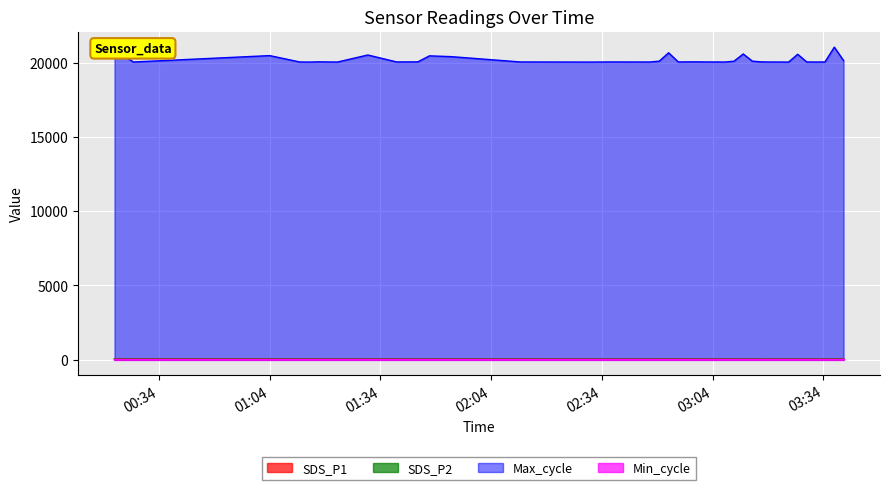

In SDS_P2, how many points are higher than both neighbors (excluding endpoints)?

10